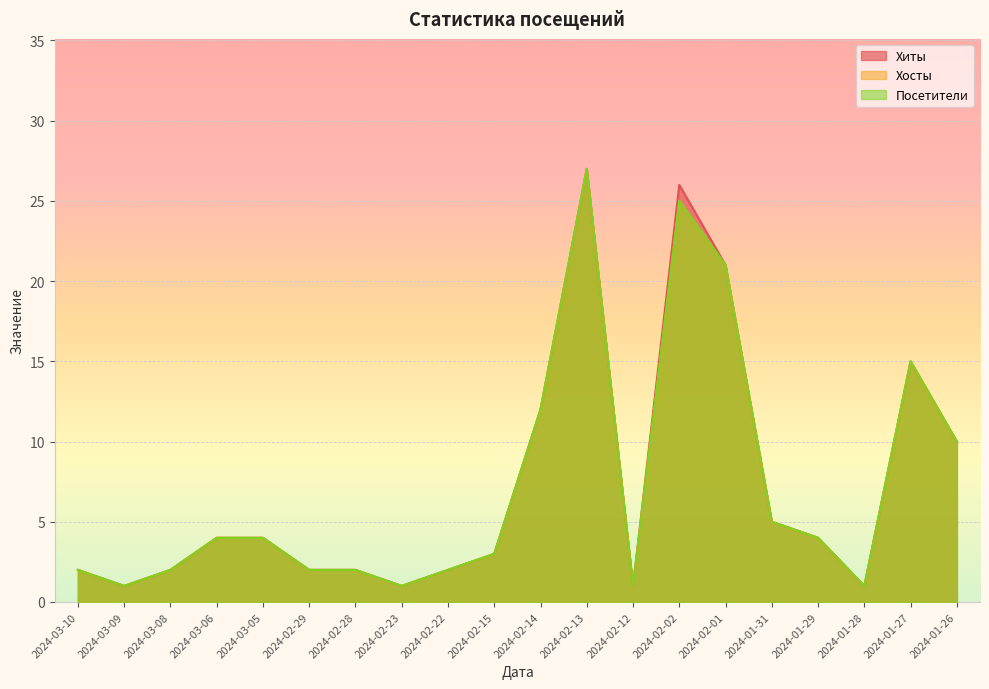

Which category has the highest value in the Хосты series?

2024-02-13